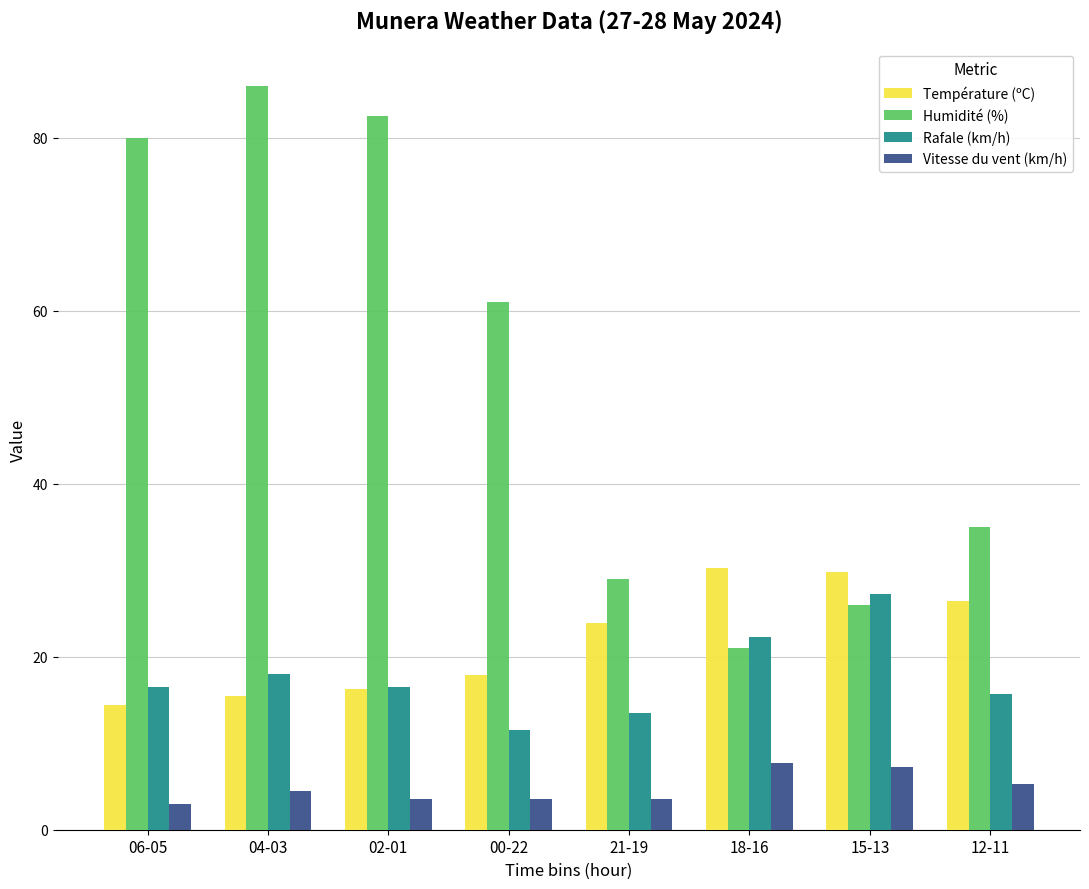

The value of Vitesse du vent (km/h) at 18-16 is 12.8. True or false?

False